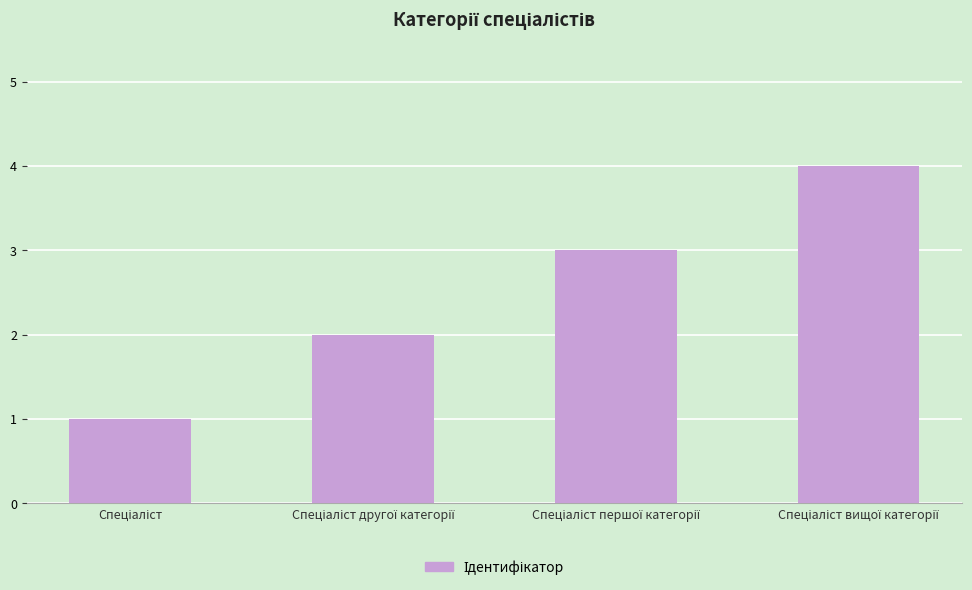

What is the difference between the maximum and minimum values?

3